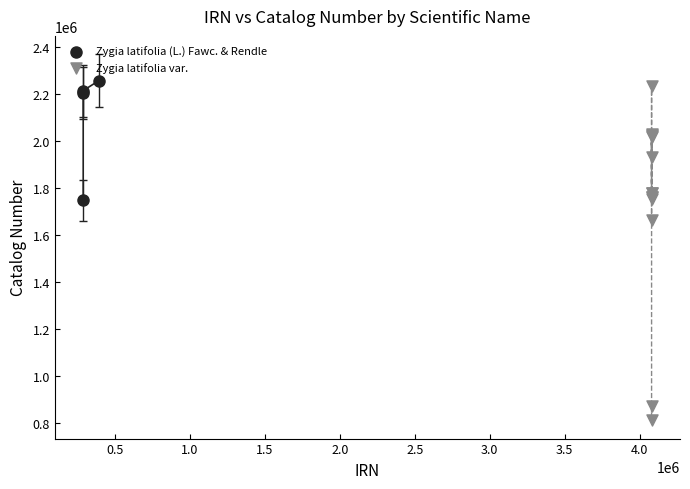

Which series contains the lowest Y value?

Zygia latifolia var.